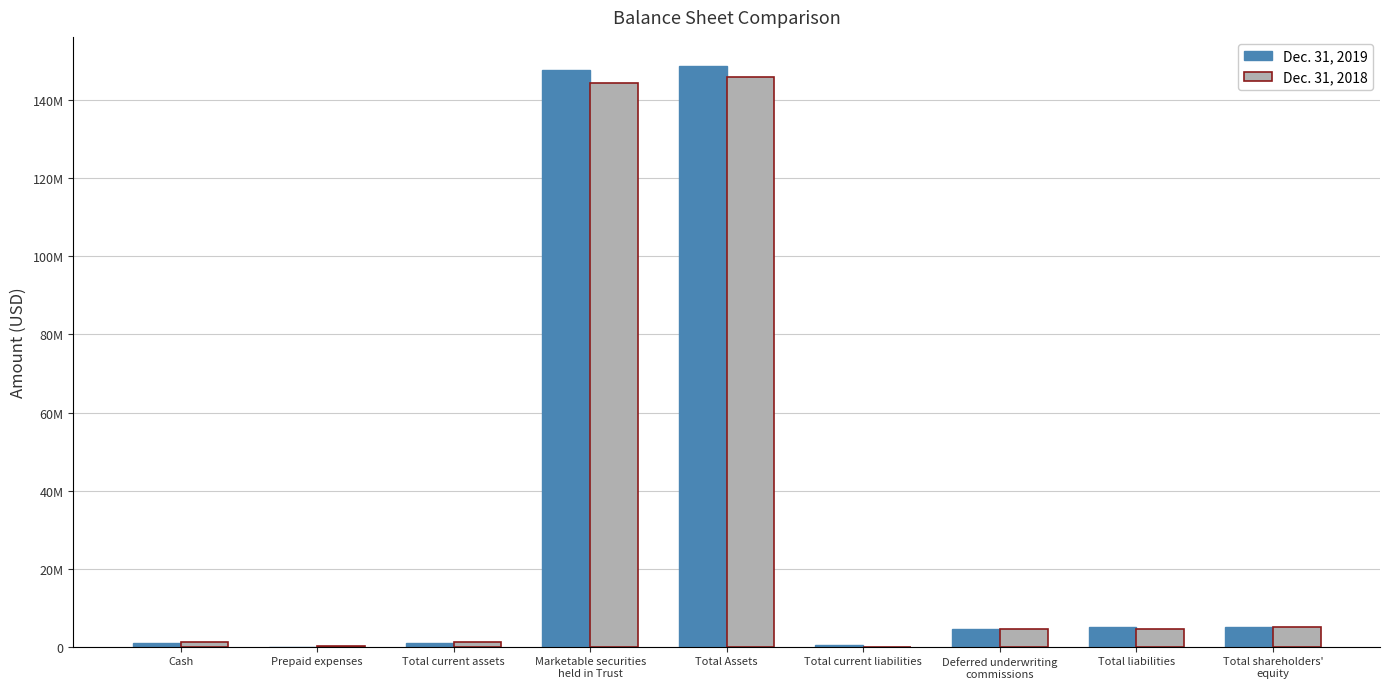

What is the value of the Dec. 31, 2018 bar at the 1st from the left?

1198306